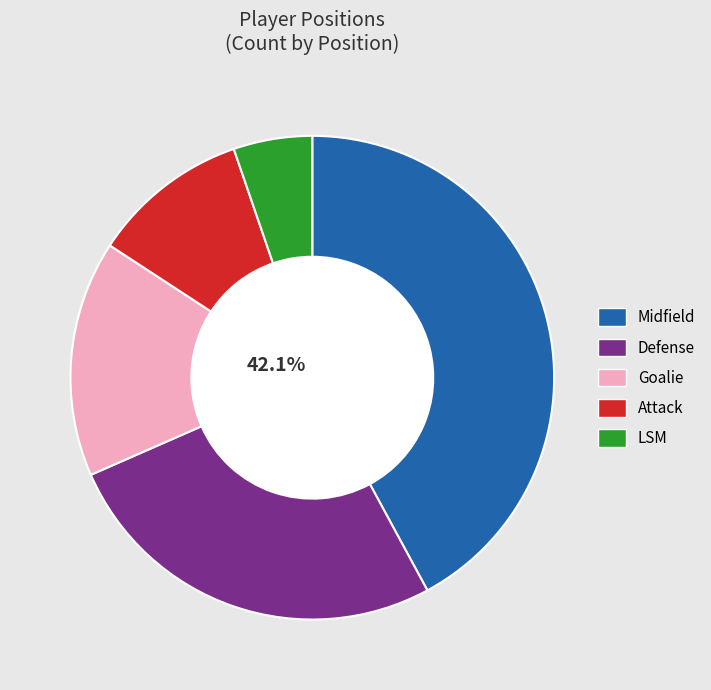

To the nearest percent, what is the difference between the Attack and Midfield slice percentages?

32%